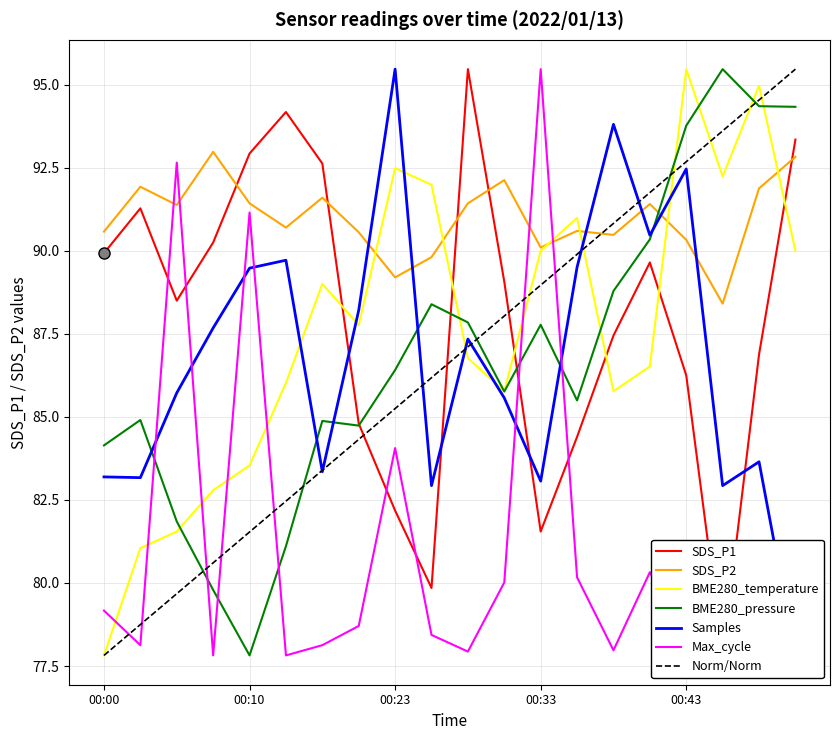

How many data points does each series have?

20